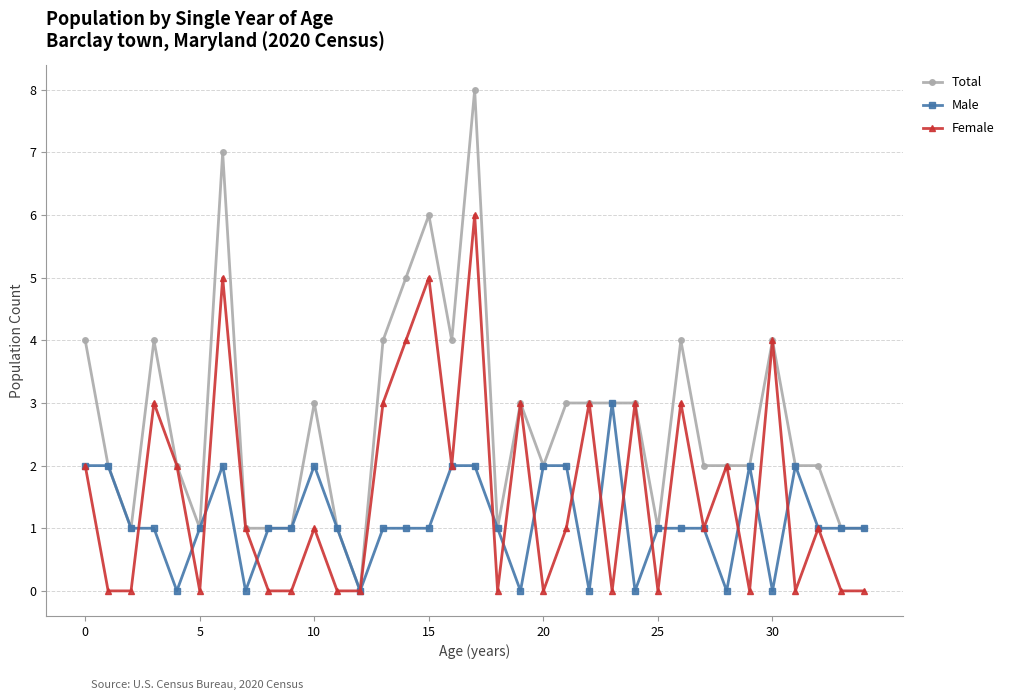

Which series has the largest range (max minus min)?

Total